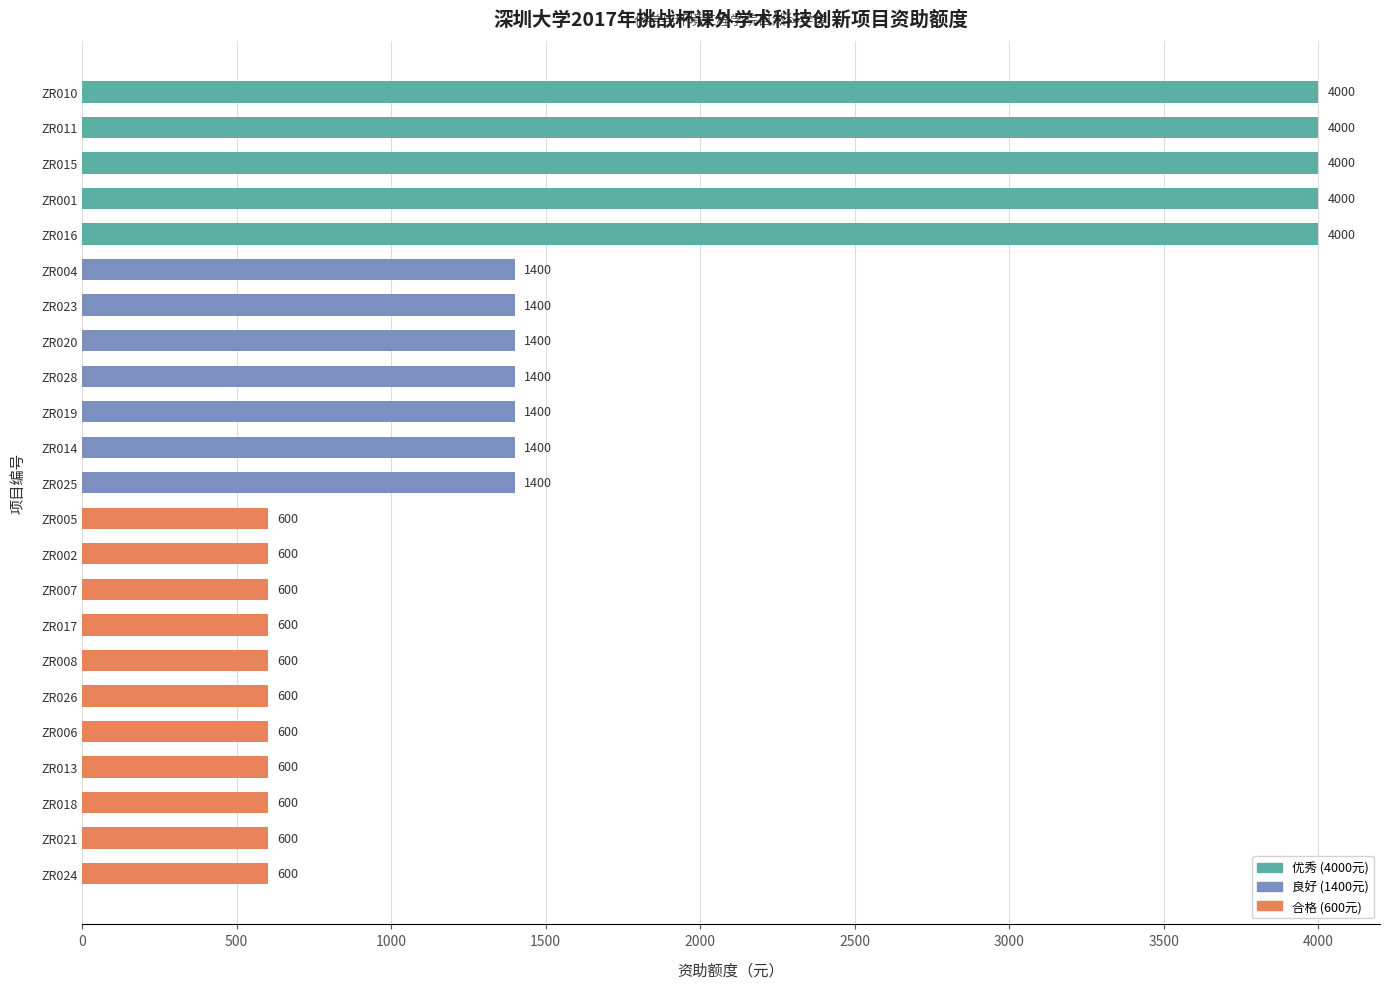

Reading top to bottom, extract all data points from this chart.

ZR010=4000	ZR011=4000	ZR015=4000	ZR001=4000	ZR016=4000	ZR004=1400	ZR023=1400	ZR020=1400	ZR028=1400	ZR019=1400	ZR014=1400	ZR025=1400	ZR005=600	ZR002=600	ZR007=600	ZR017=600	ZR008=600	ZR026=600	ZR006=600	ZR013=600	ZR018=600	ZR021=600	ZR024=600